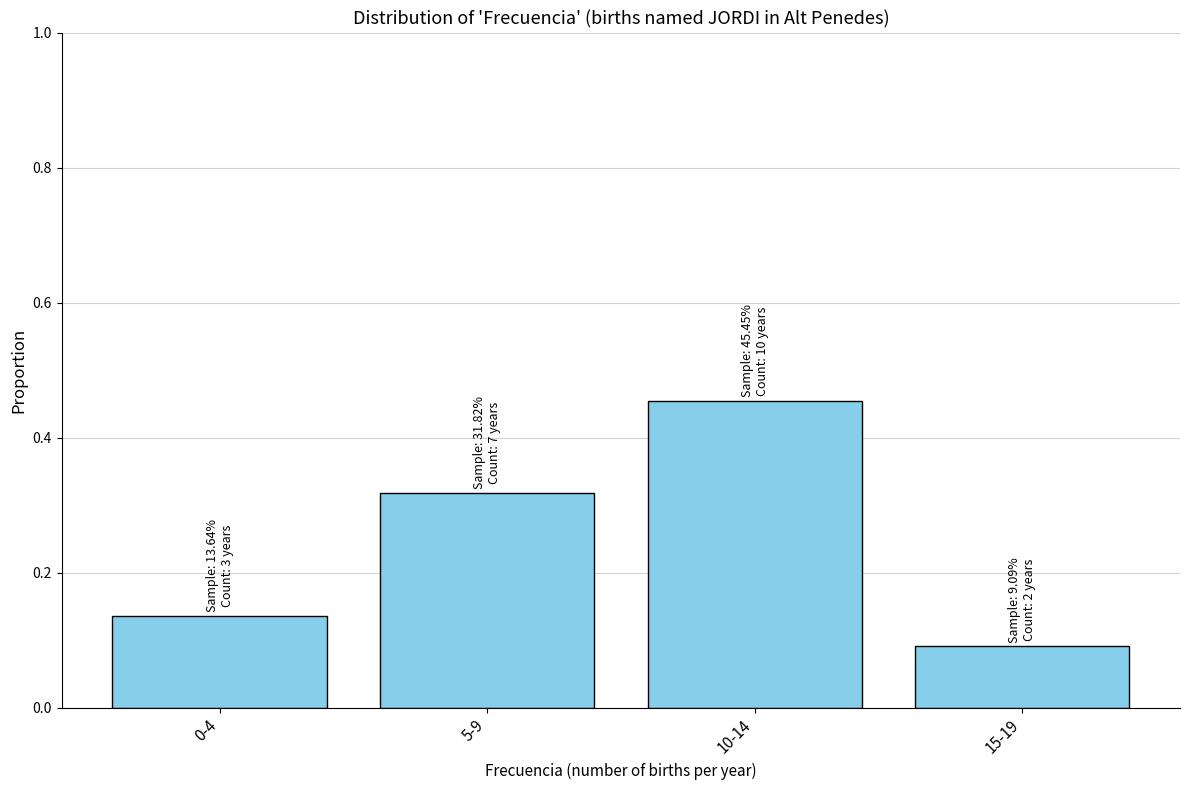

Which label corresponds to the smallest value in the chart?

15-19